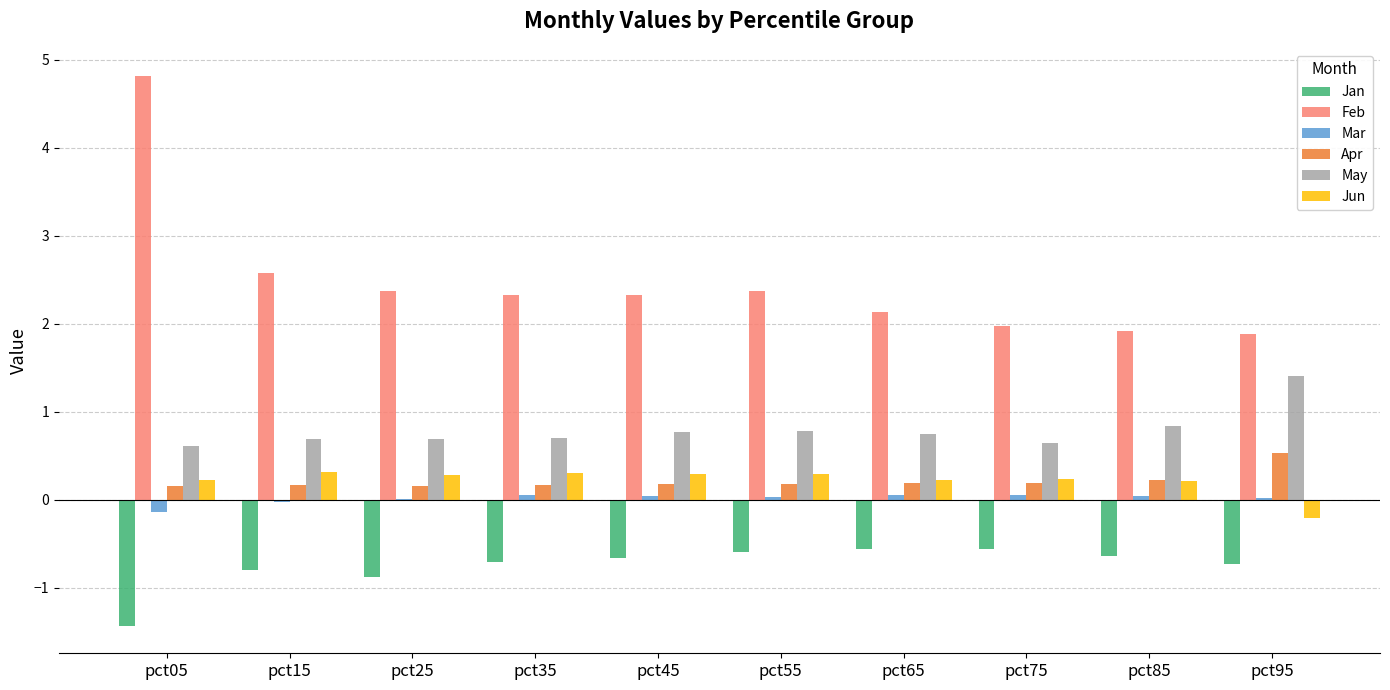

What is the sum of all May values?

7.9